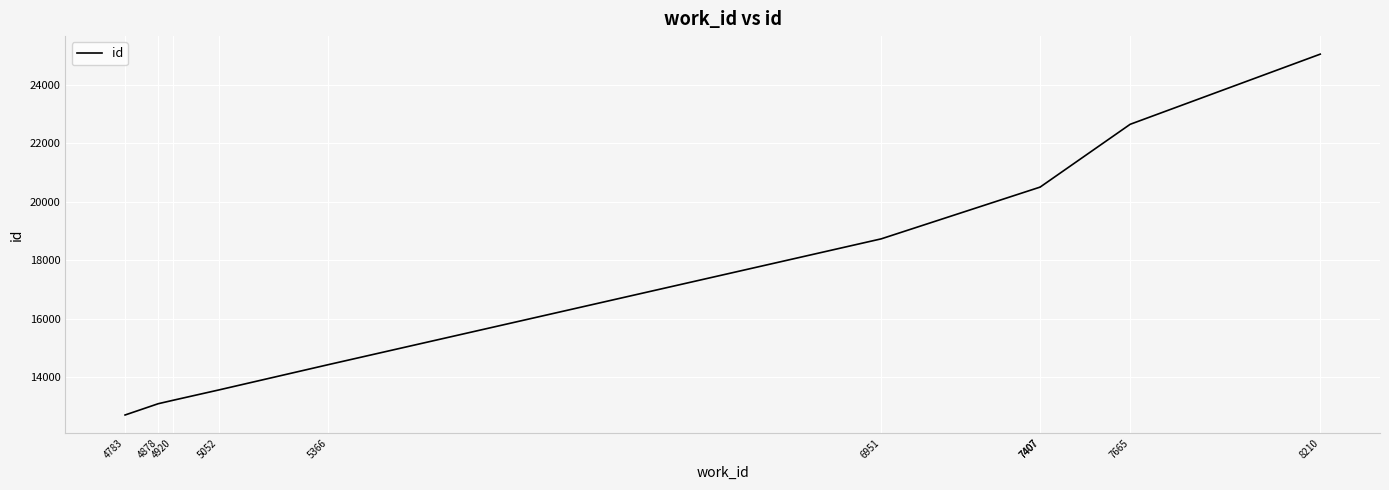

Reading right to left, list all the values displayed in this chart.

8210=25053	7665=22652	7407=20504	7407=20503	6951=18730	5366=14425	5052=13559	4920=13203	4878=13087	4783=12701